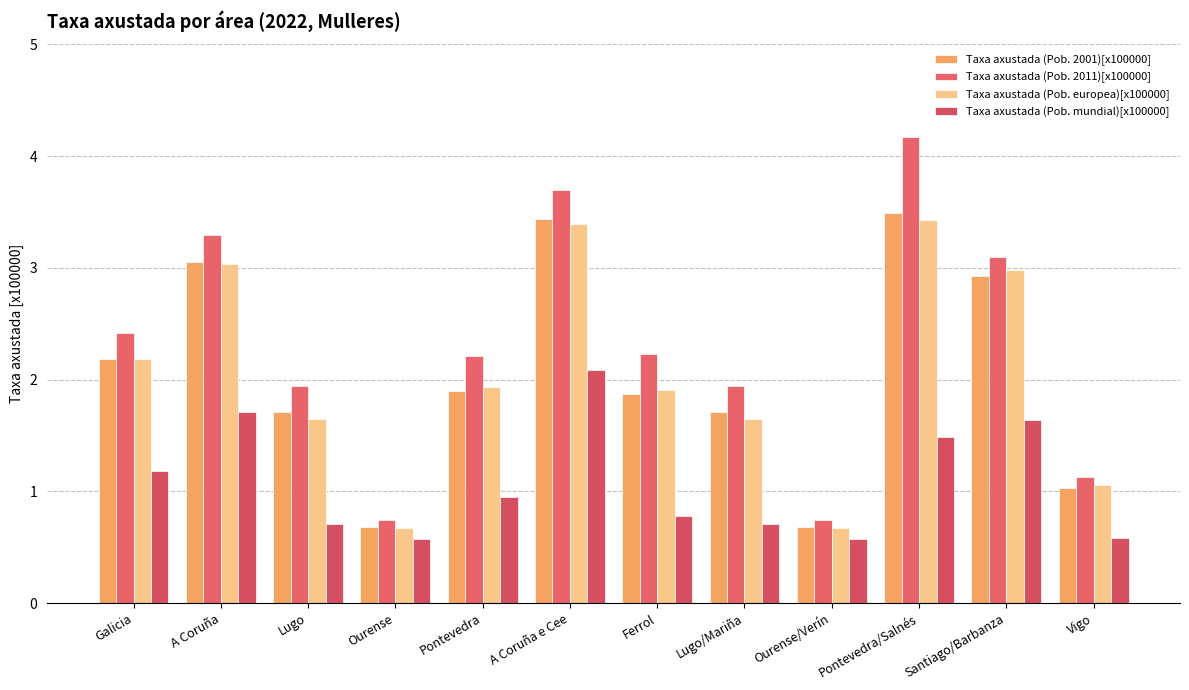

How many data points in Taxa axustada (Pob. 2001)[x100000] are above 1?

10